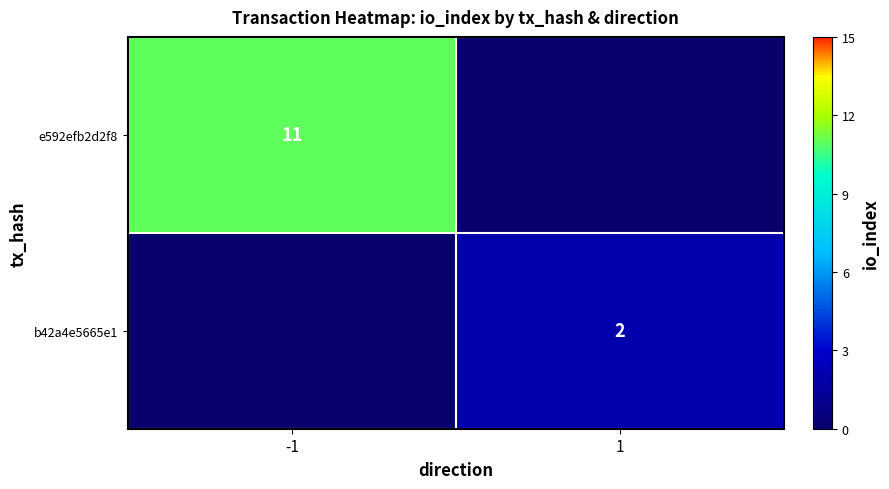

The b42a4e5665e1 series shows 1 at 1. True or false?

False